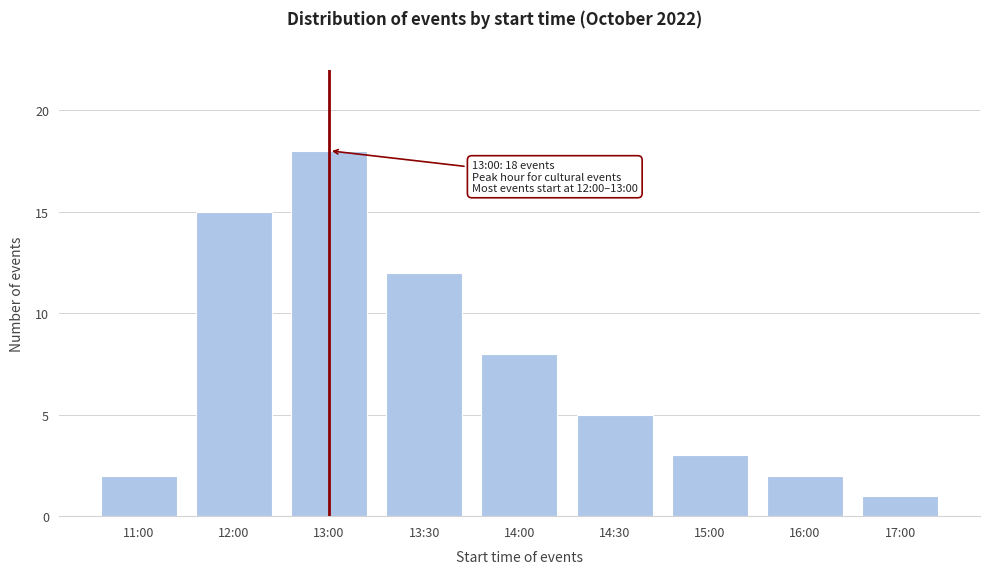

Reading right to left, extract all data points from this chart.

1	2	3	5	8	12	18	15	2